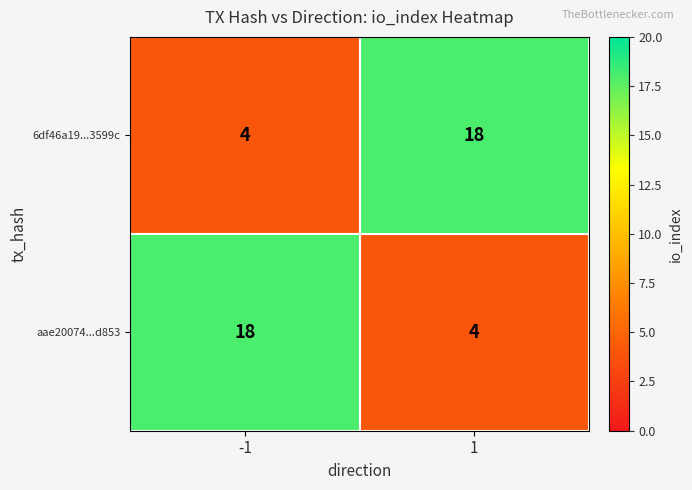

Read the 6df46a19...3599c value at 1, to the nearest 10.

20